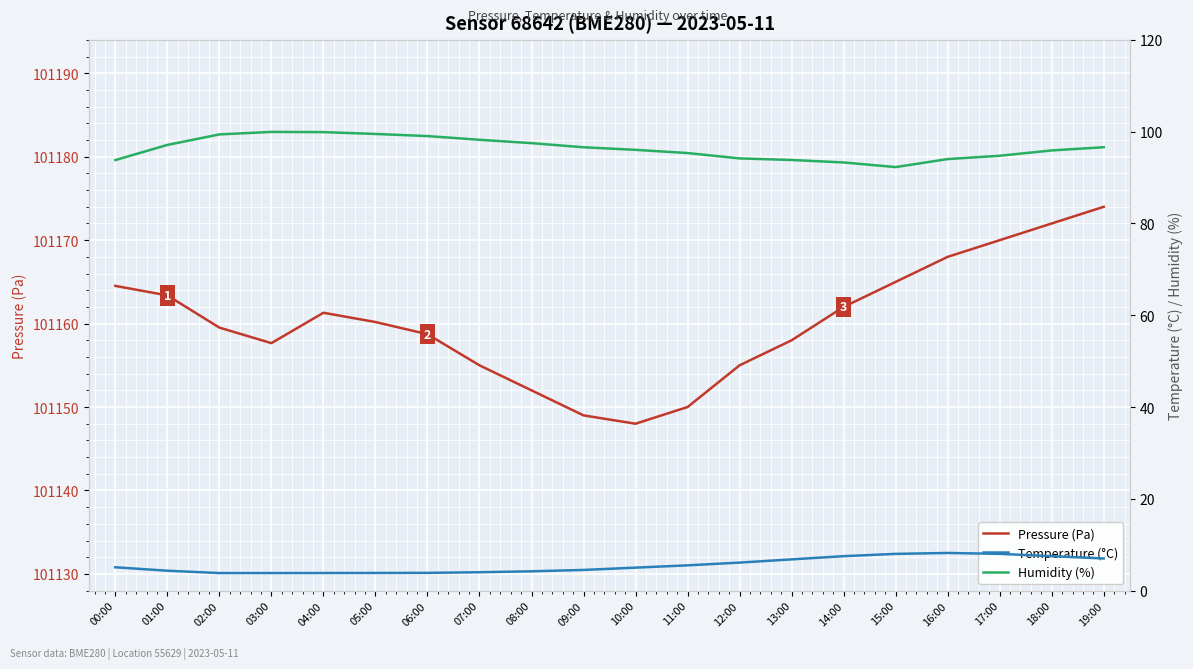

At which label does Humidity (%) reach its peak?

03:00